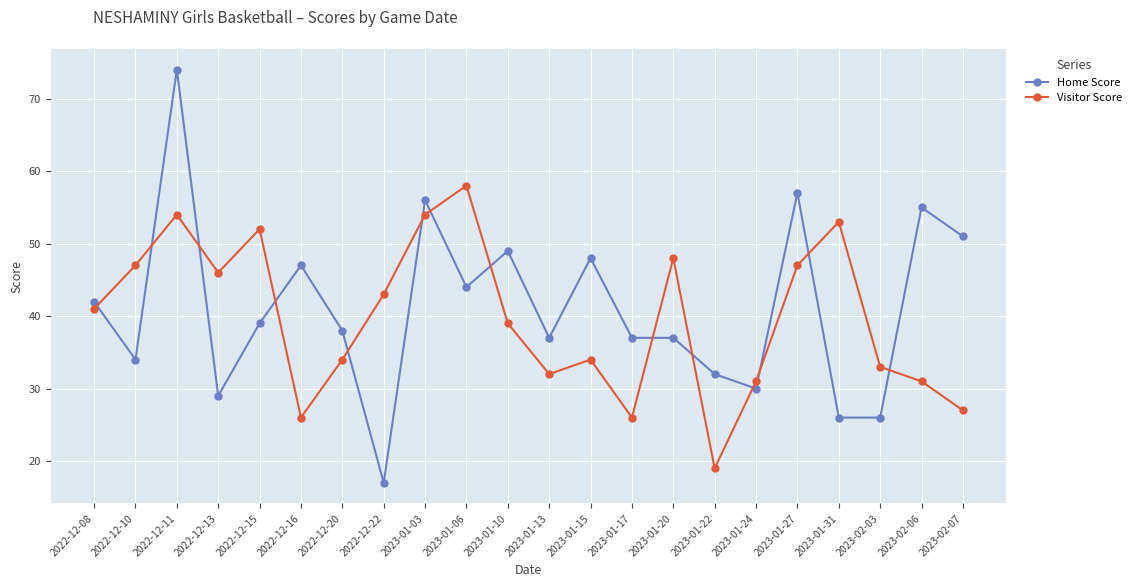

Which series has the largest range (max minus min)?

Home Score